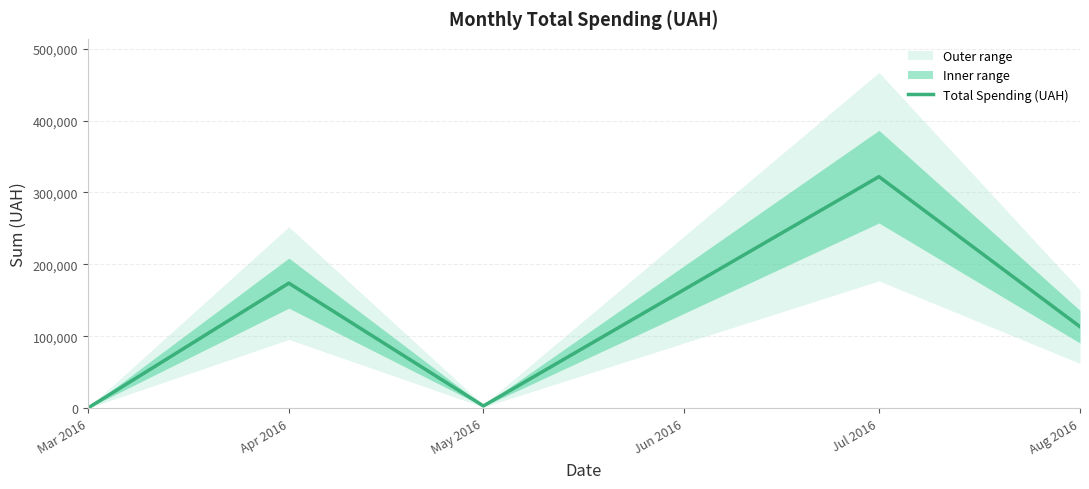

Which category has the highest value in the Total Spending (UAH) series?

Jul 2016